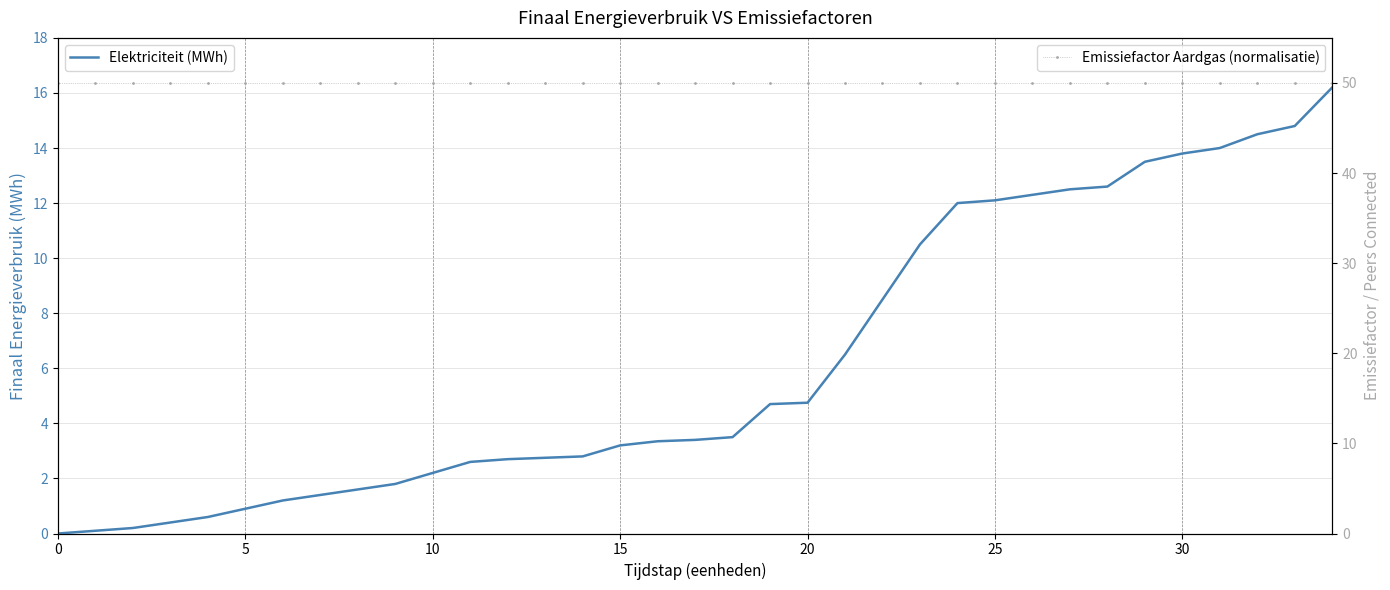

Which series has the largest total across all categories?

Emissiefactor Aardgas (normalisatie)